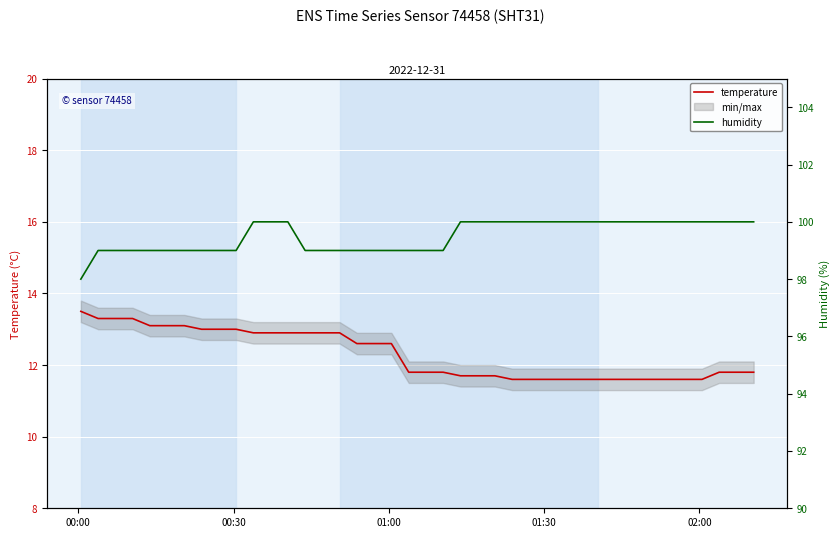

True or false: temperature and humidity cross at least once.

False